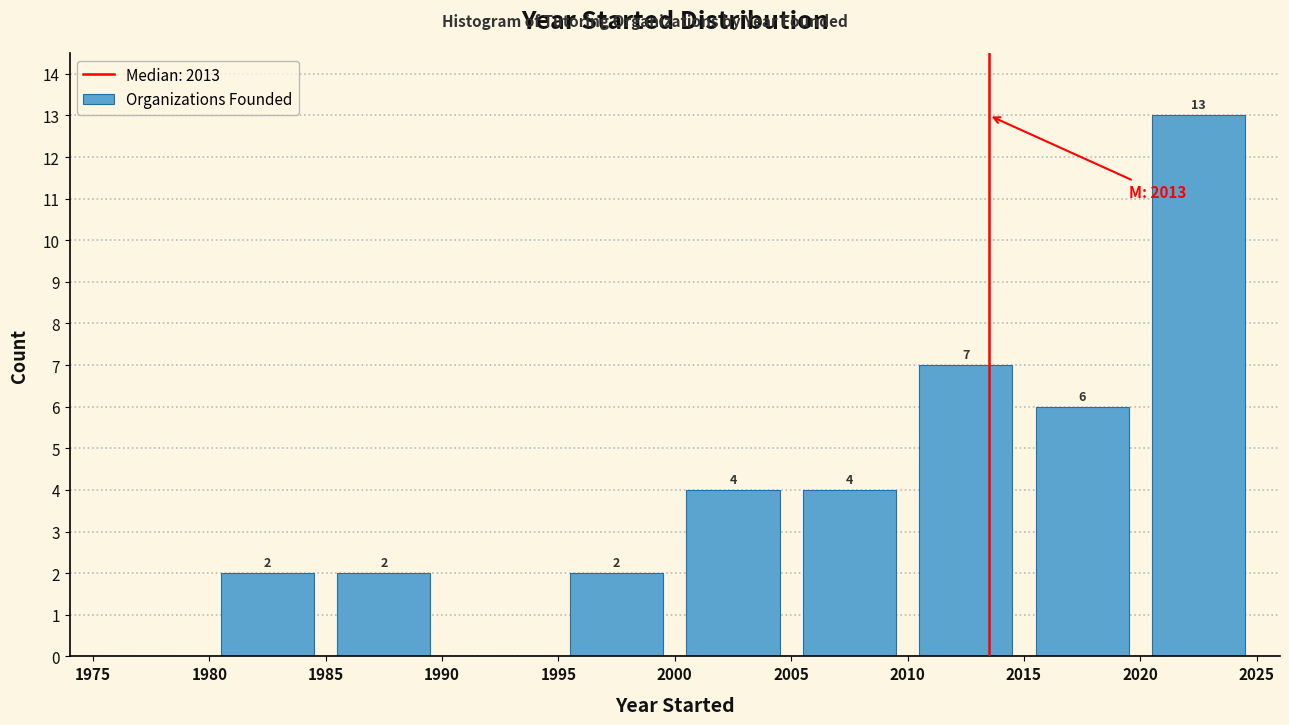

Over which range of the x-axis is the bar tallest?

2020 to 2025